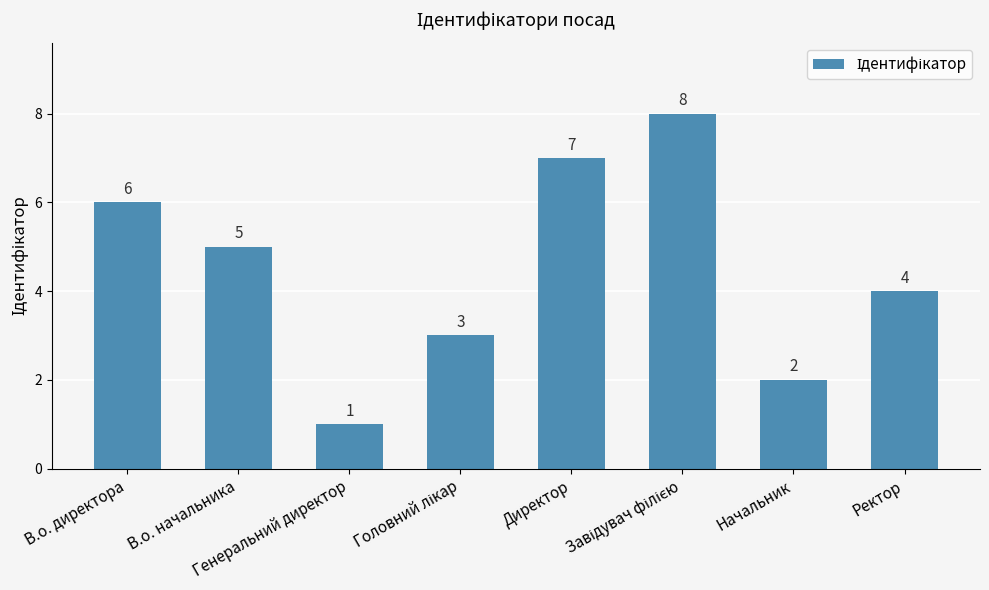

True or false: the data shows 4 at Ректор.

True